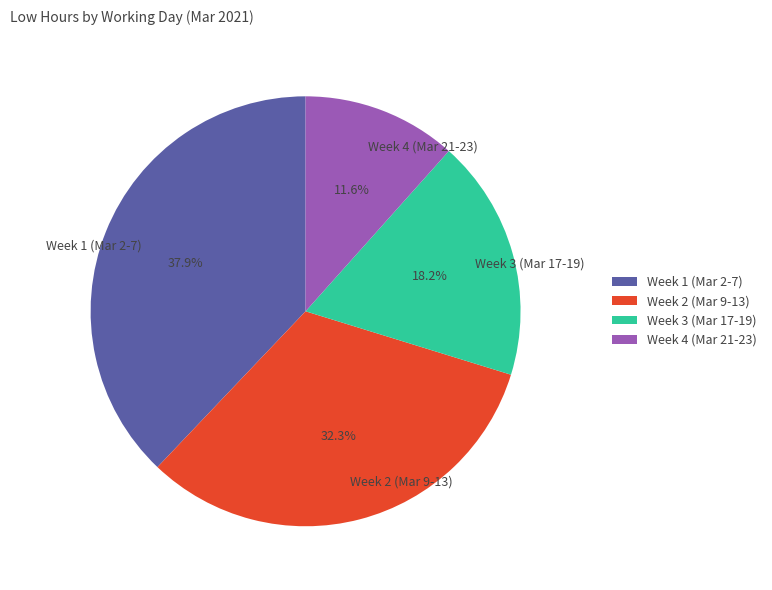

Rank the categories by value from highest to lowest.

Week 1 (Mar 2-7), Week 2 (Mar 9-13), Week 3 (Mar 17-19), Week 4 (Mar 21-23)